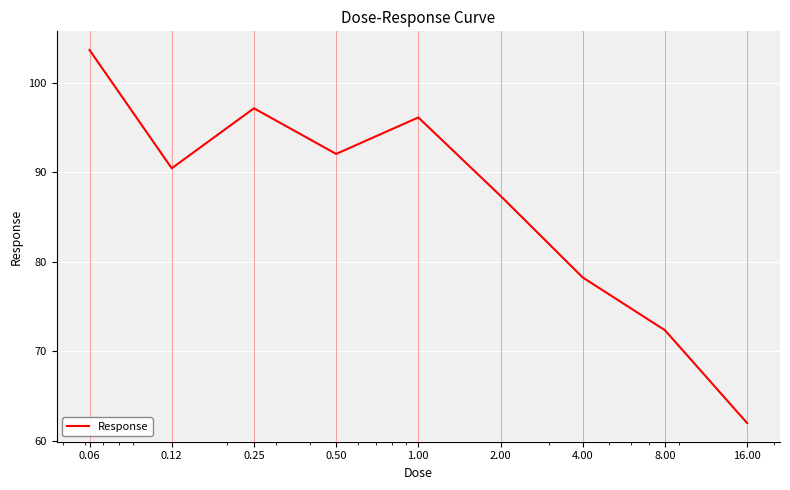

Does the chart display data point markers on the line(s)?

No